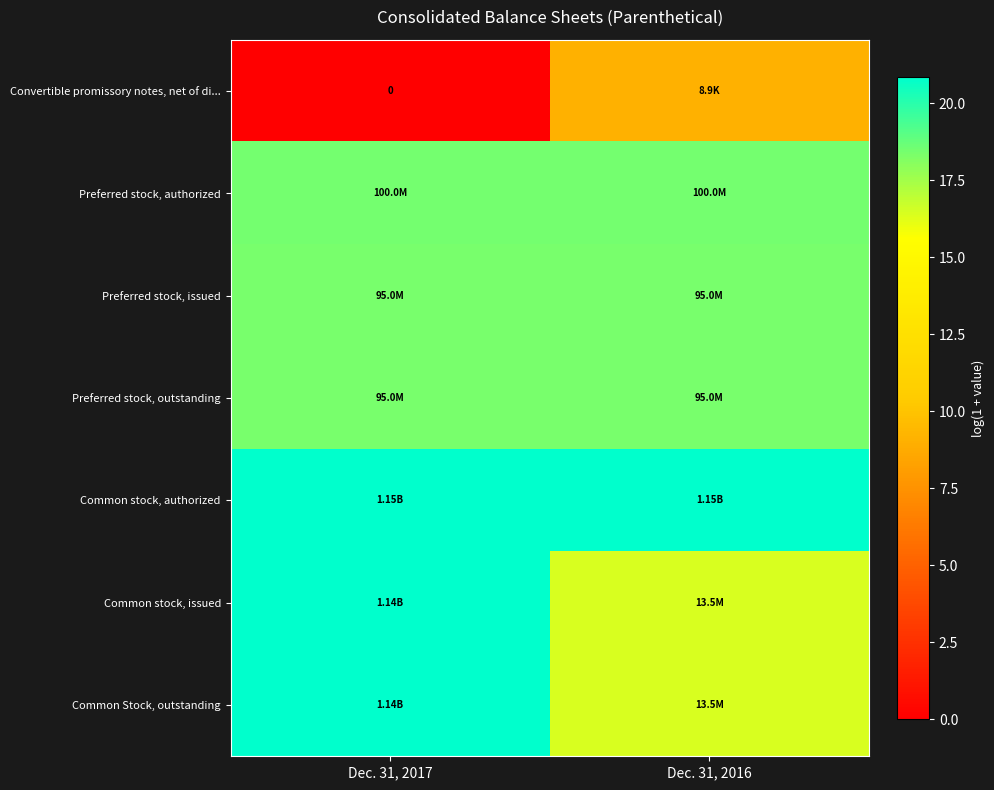

The Convertible promissory notes, net of di... series shows 0.0 at Dec. 31, 2017. True or false?

True